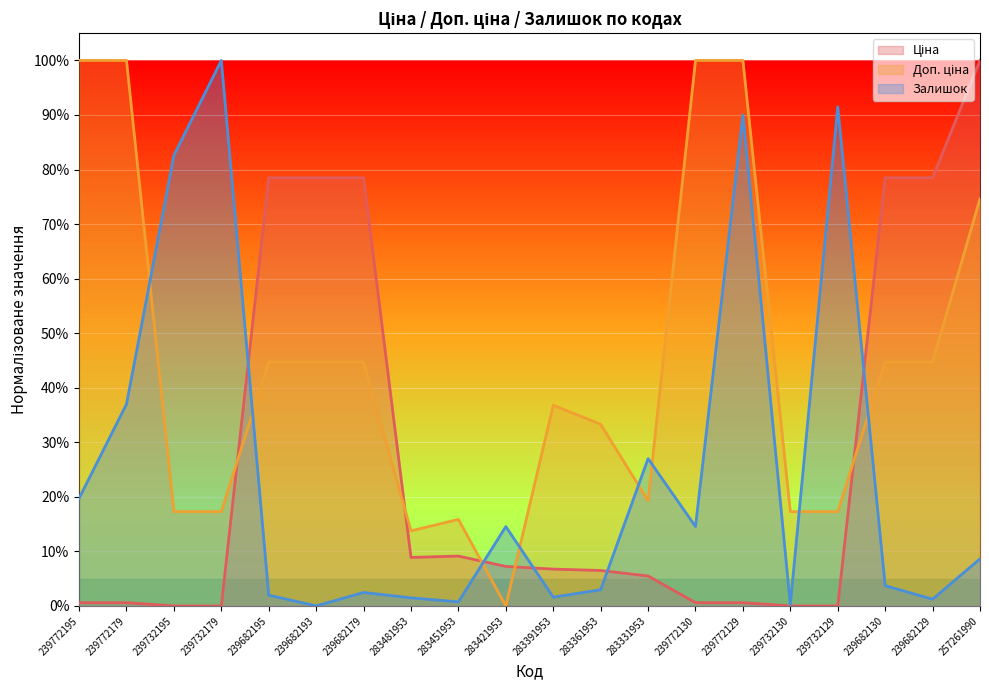

In Ціна, how many points are lower than both neighbors (excluding endpoints)?

1